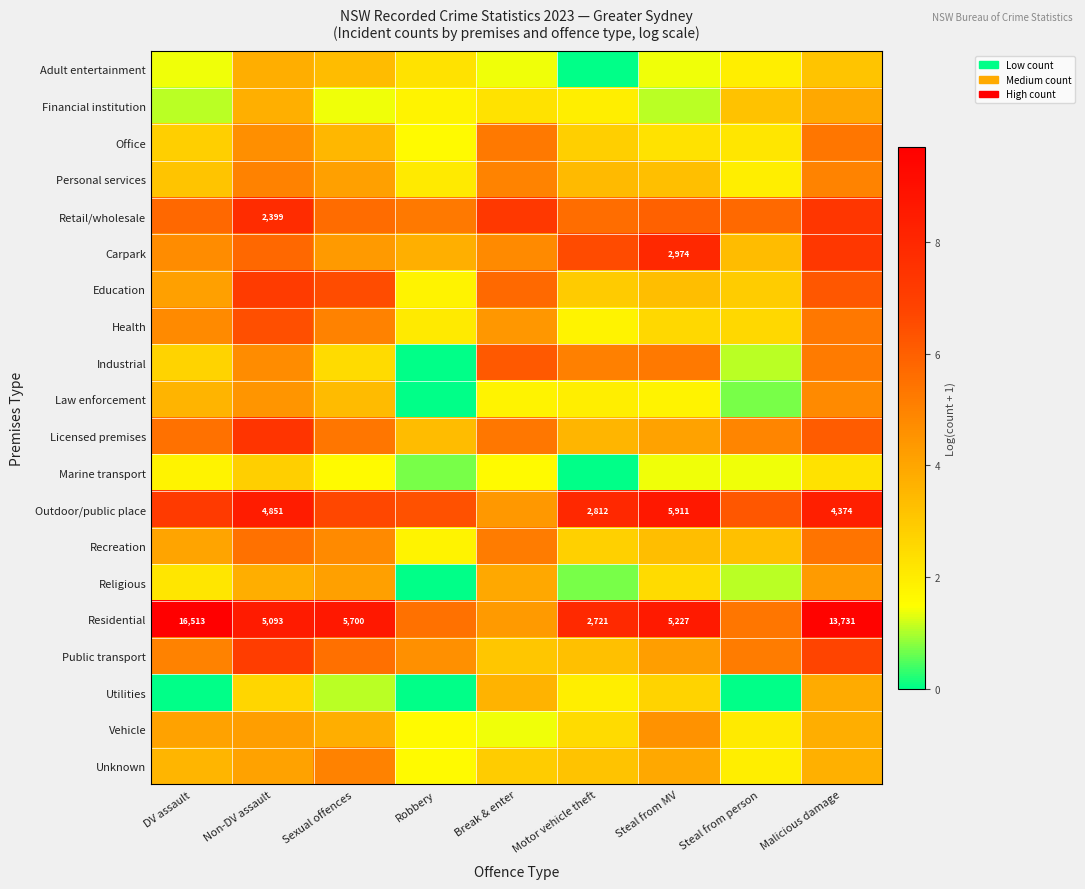

At how many categories does at least one series exceed 9?

2